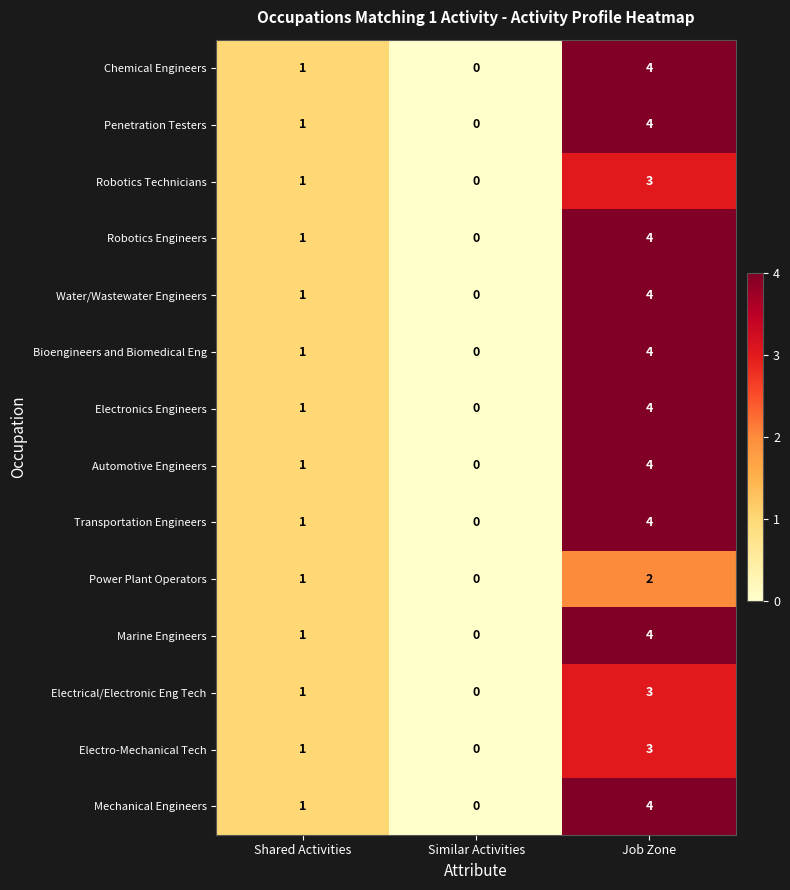

How many Electro-Mechanical Tech values are between 0 and 3?

3